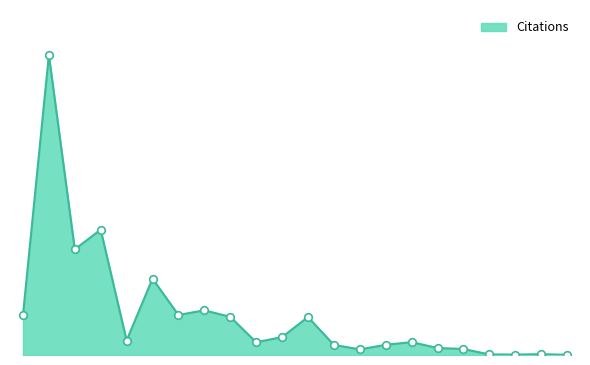

Does the chart have visible grid lines?

No